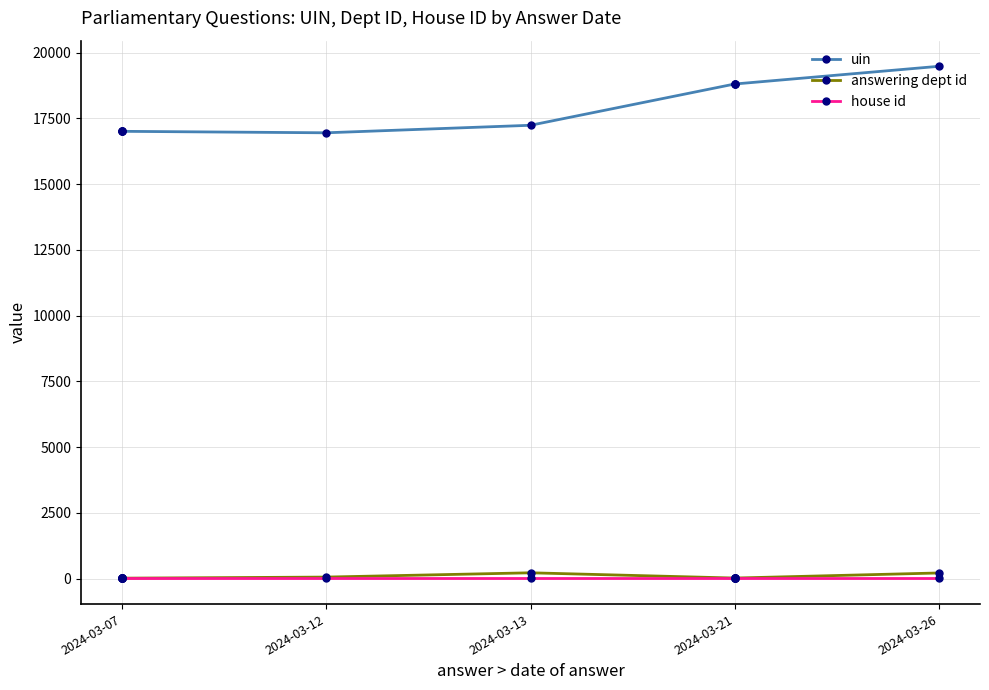

What is the lowest value of the answering dept id series?

13